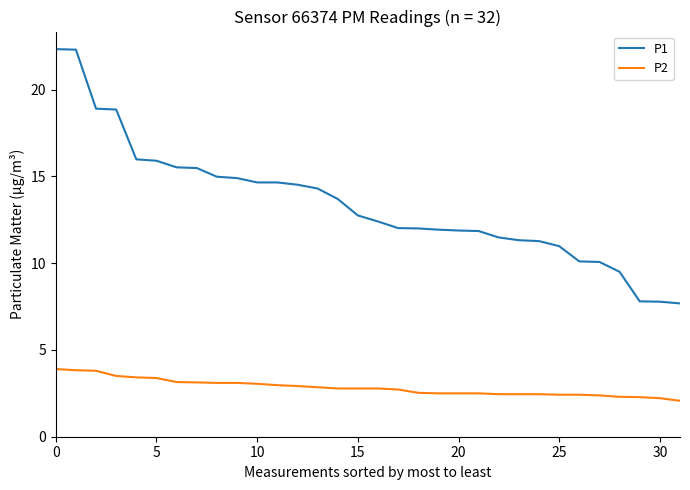

List the series in order of their peak value, lowest first.

P2, P1